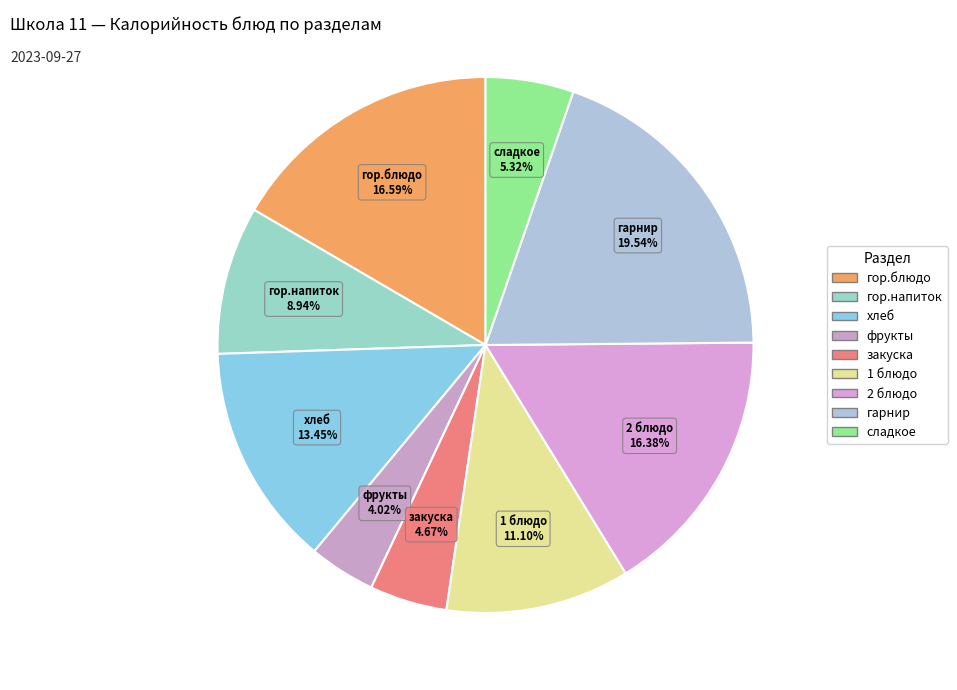

Which slice is the largest?

гарнир